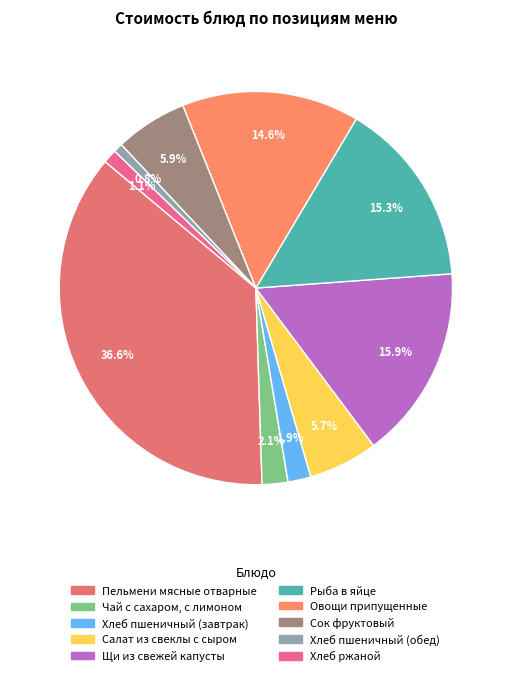

To the nearest percent, what is the difference between the largest and smallest slice percentages?

36%